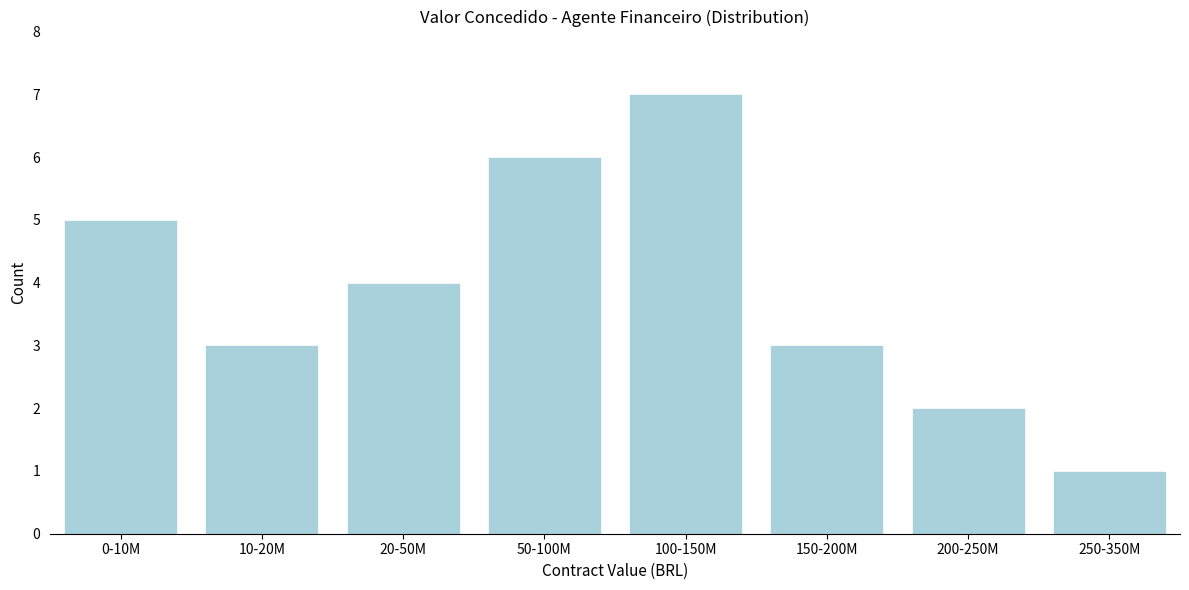

Reading left to right, list all the values displayed in this chart.

0-10M=5	10-20M=3	20-50M=4	50-100M=6	100-150M=7	150-200M=3	200-250M=2	250-350M=1